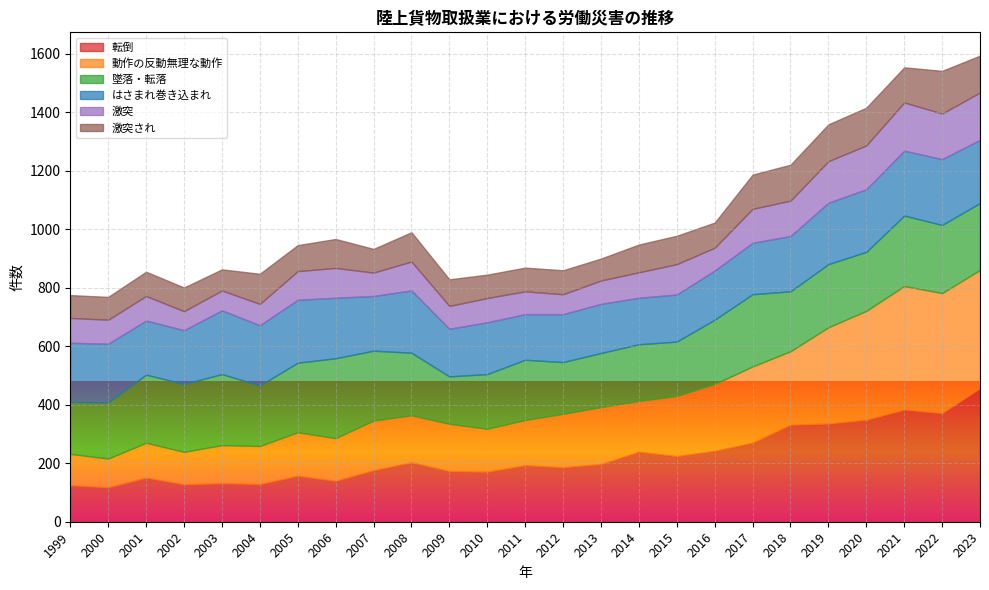

How many series are shown in this chart?

6